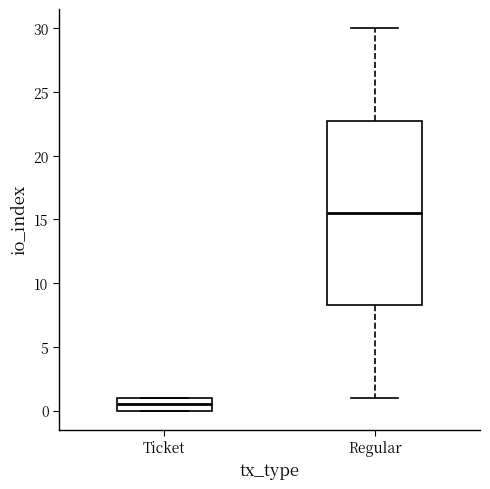

Where does the median line of the box for Ticket sit on the y-axis? The values are not printed on the chart, so give them approximately, as read against the axis.

0.5